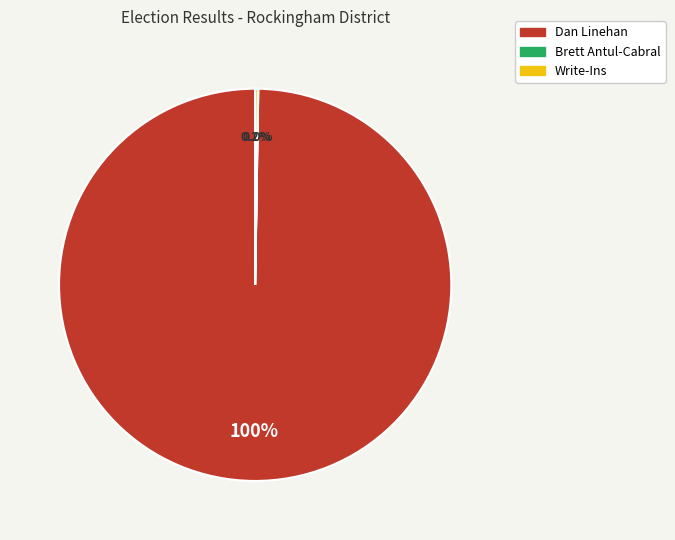

Is it true that Dan Linehan is 87% of the pie?

False